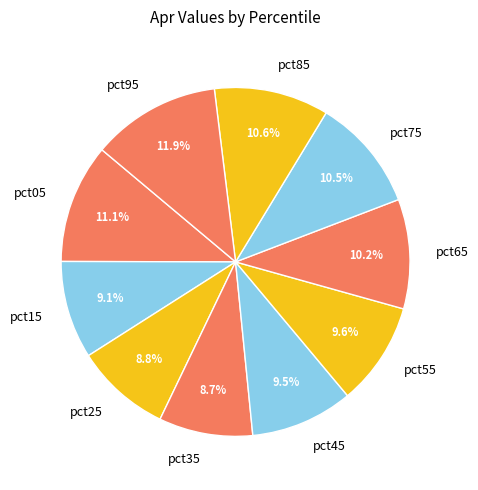

What percentage is the pct15 slice, to the nearest percent?

9%